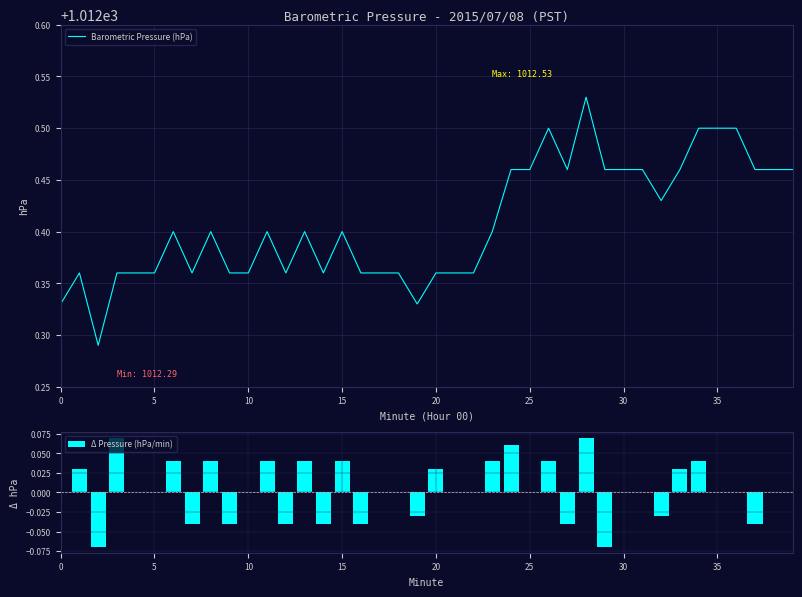

Reading left to right, transcribe all the data shown in this chart.

Barometric Pressure (hPa): 1012.3	1012.4	1012.3	1012.4	1012.4	1012.4	1012.4	1012.4	1012.4	1012.4	1012.4	1012.4	1012.4	1012.4	1012.4	1012.4	1012.4	1012.4	1012.4	1012.3	1012.4	1012.4	1012.4	1012.4	1012.5	1012.5	1012.5	1012.5	1012.5	1012.5	1012.5	1012.5	1012.4	1012.5	1012.5	1012.5	1012.5	1012.5	1012.5	1012.5
Δ Pressure (hPa/min): 0.0	0.0	-0.1	0.1	0.0	0.0	0.0	-0.0	0.0	-0.0	0.0	0.0	-0.0	0.0	-0.0	0.0	-0.0	0.0	0.0	-0.0	0.0	0.0	0.0	0.0	0.1	0.0	0.0	-0.0	0.1	-0.1	0.0	0.0	-0.0	0.0	0.0	0.0	0.0	-0.0	0.0	0.0